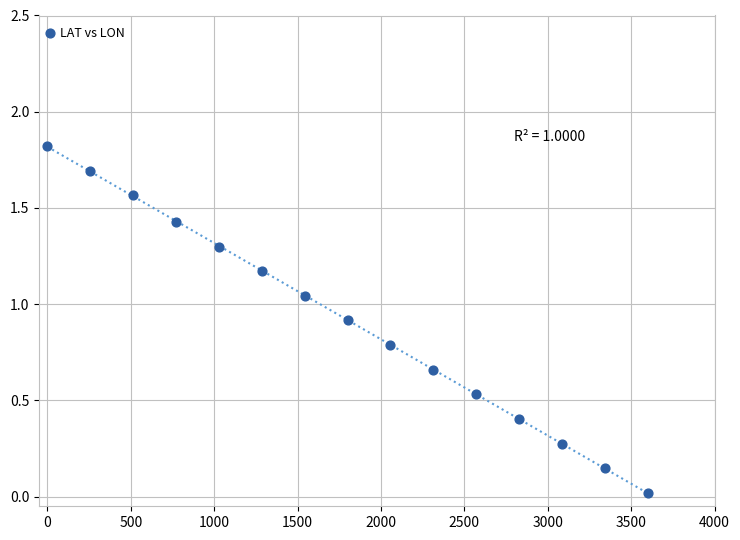

What is the range of X values (max minus min)?

3600.0